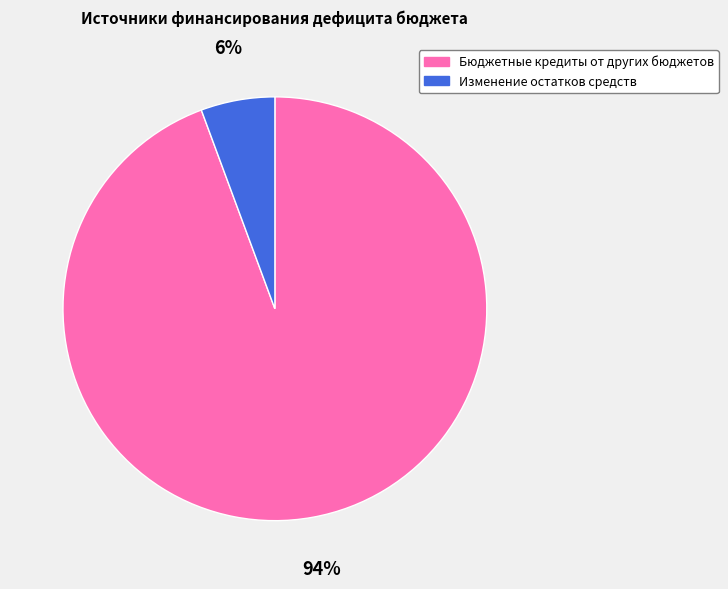

To the nearest percent, what portion does Бюджетные кредиты от других бюджетов represent?

94%